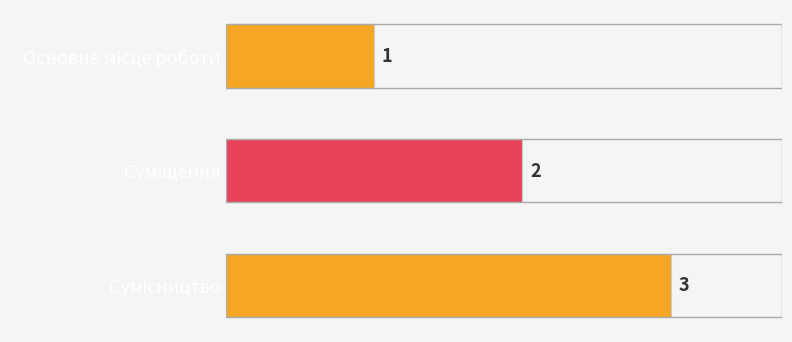

What is the difference between the maximum and minimum values?

2